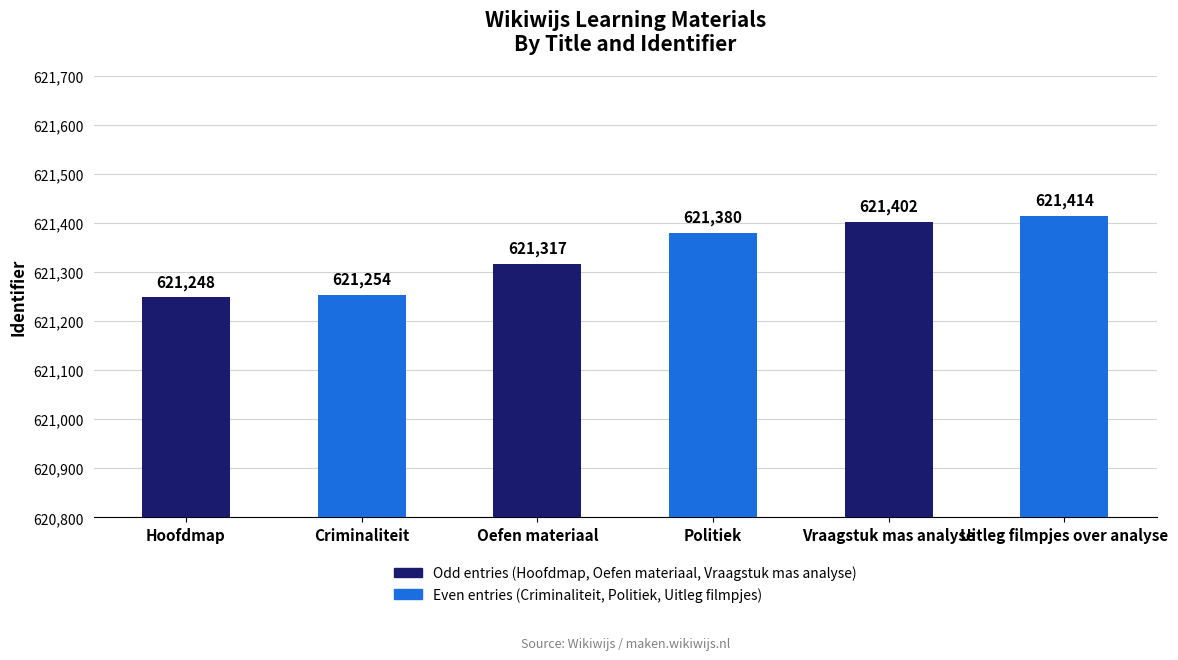

Read the value at Vraagstuk mas analyse.

621402